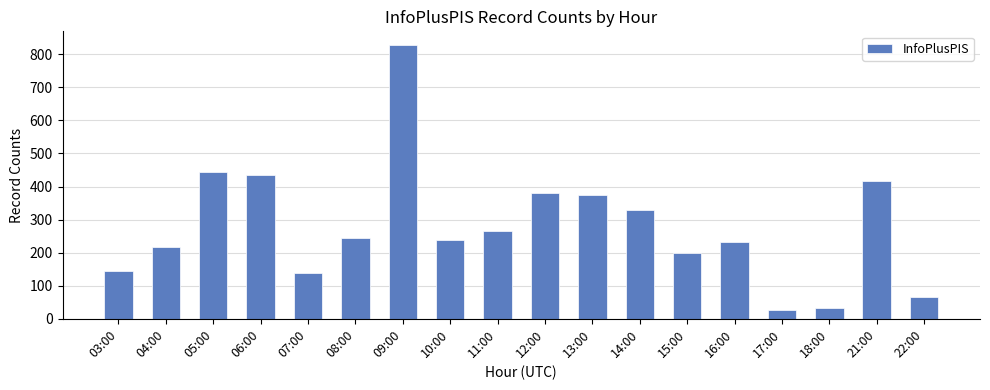

True or false: the data shows 145 at 03:00.

True